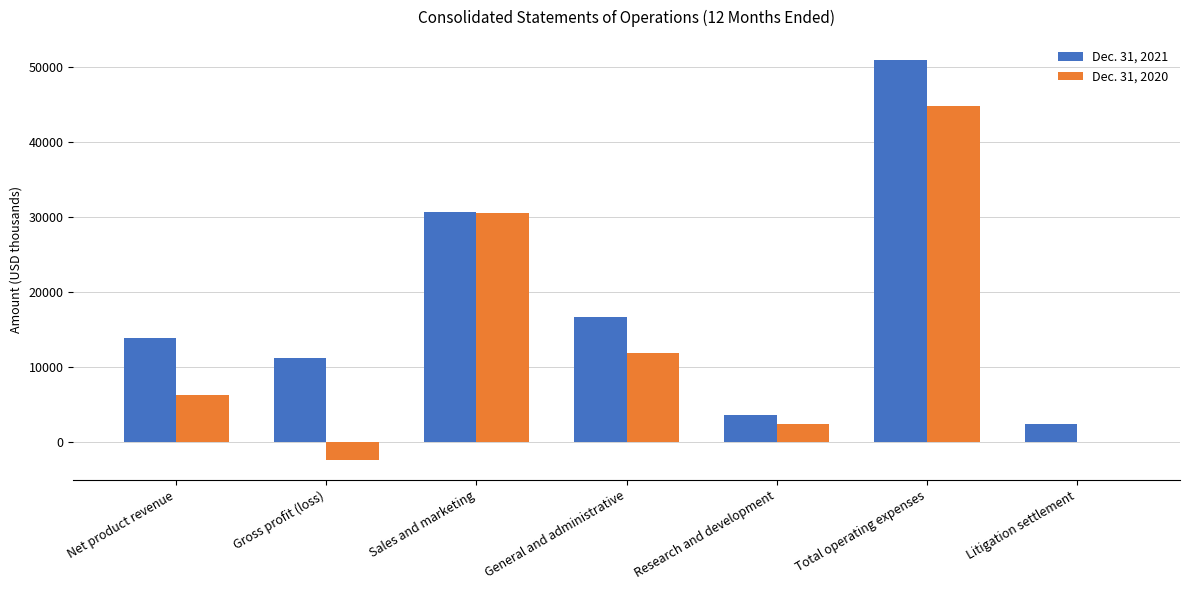

Which series has the largest total across all categories?

Dec. 31, 2021